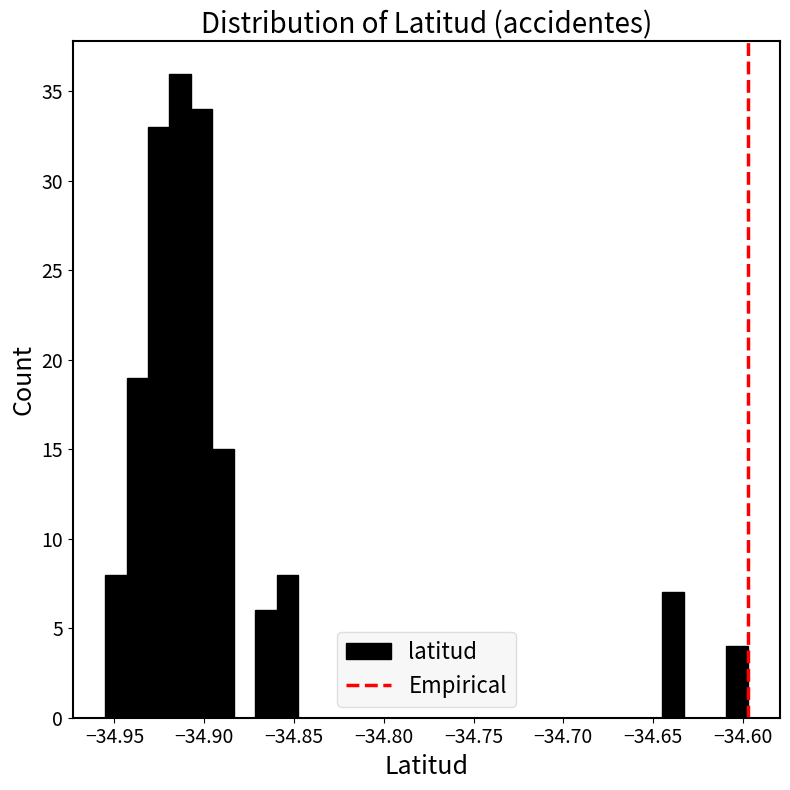

Around what value on the x-axis is the tallest bar? Give the approximate position of its centre, as read against the axis.

-34.915